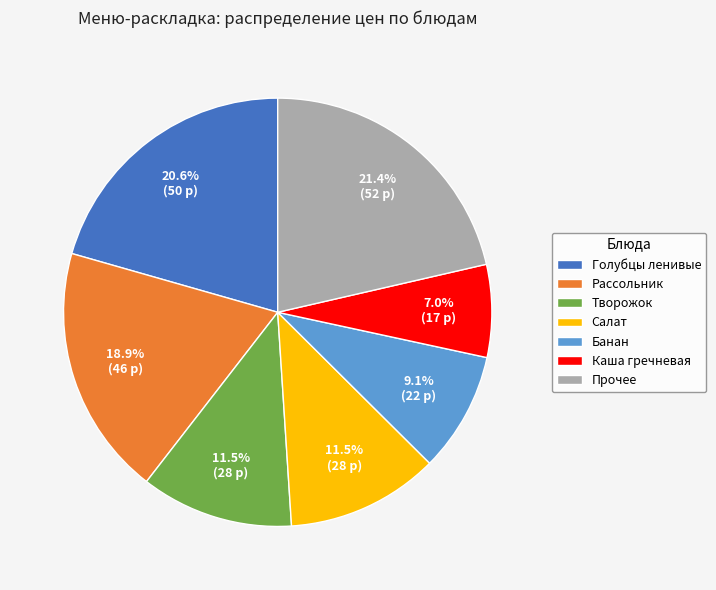

What is the ratio of the value at Каша гречневая to the value at Рассольник?

0.4